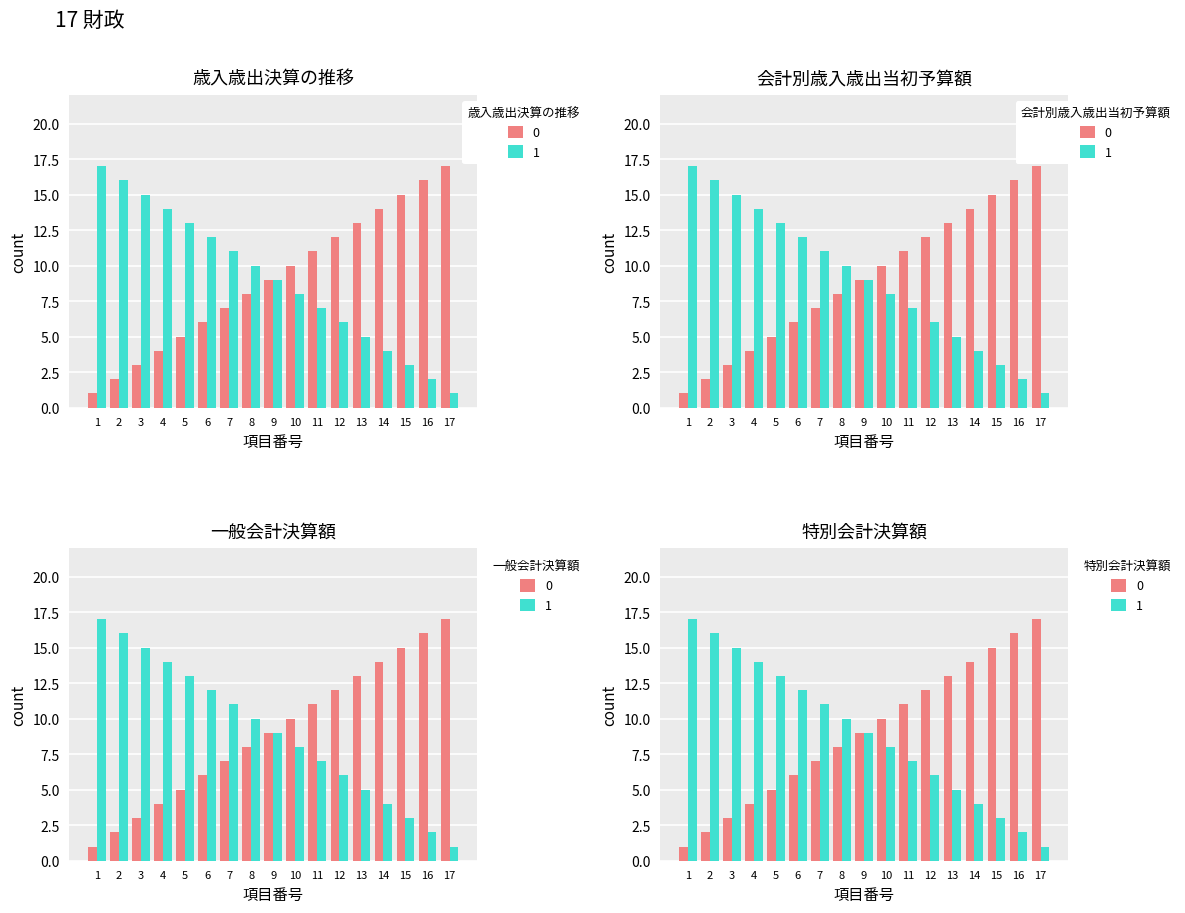

What is the sum of the 1 values at 3 and 14?

19